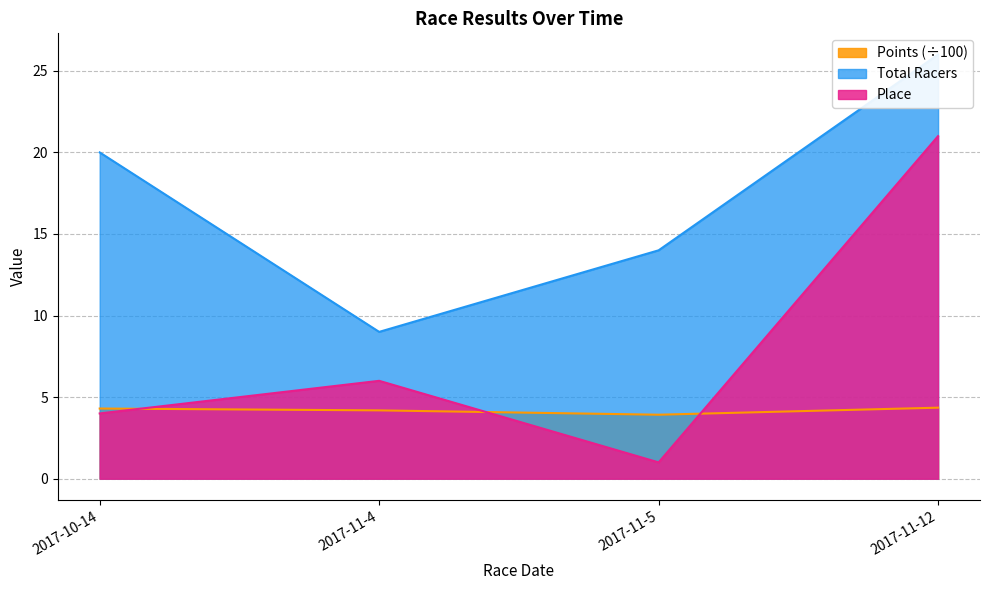

True or false: Points and Total Racers cross at least once.

False